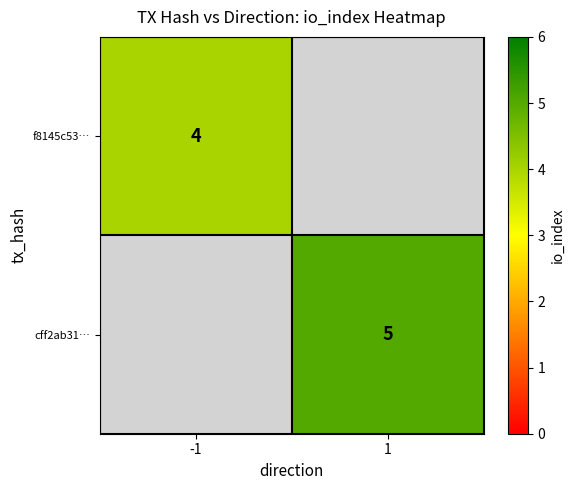

At how many categories does at least one series exceed 4?

1